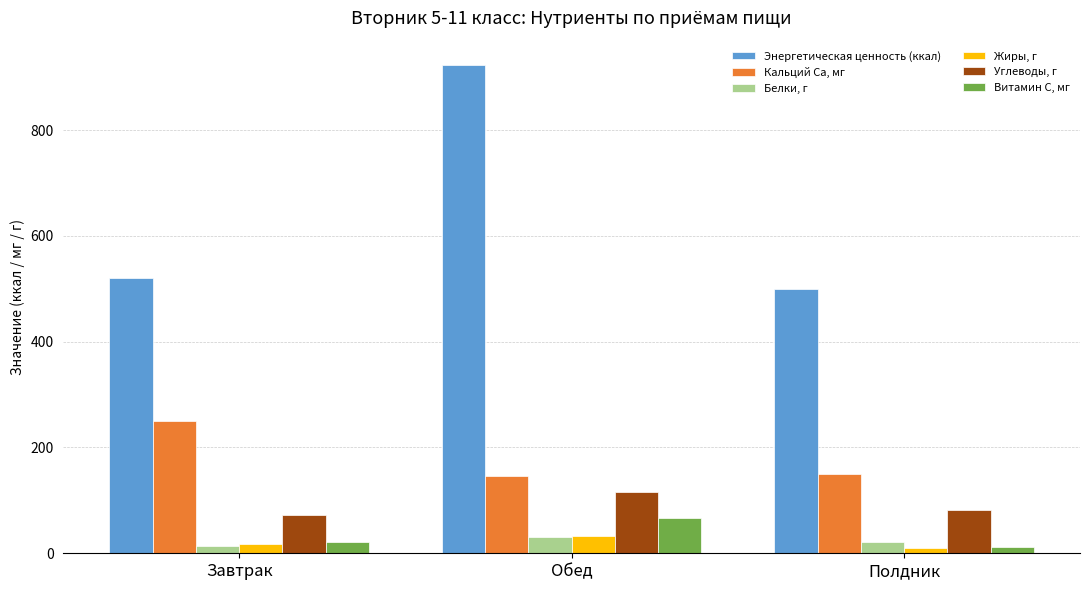

What is the difference between the highest and lowest values at Завтрак?

507.6